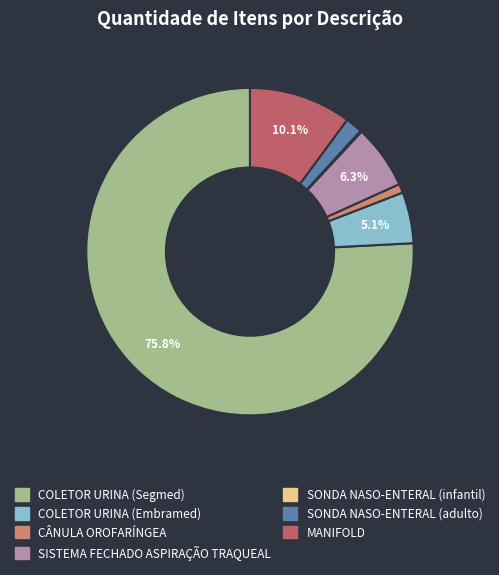

Is the sum of MANIFOLD and COLETOR URINA (Embramed) greater than half?

No